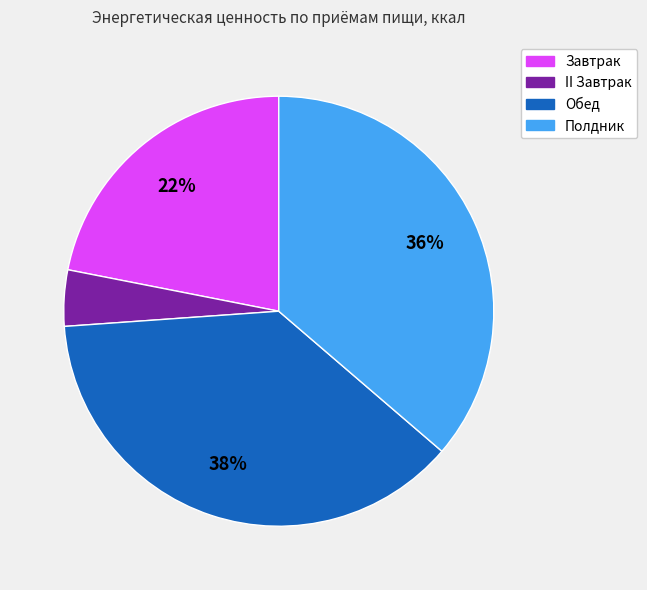

To the nearest percent, what is the combined percentage of Полдник and Завтрак?

58%